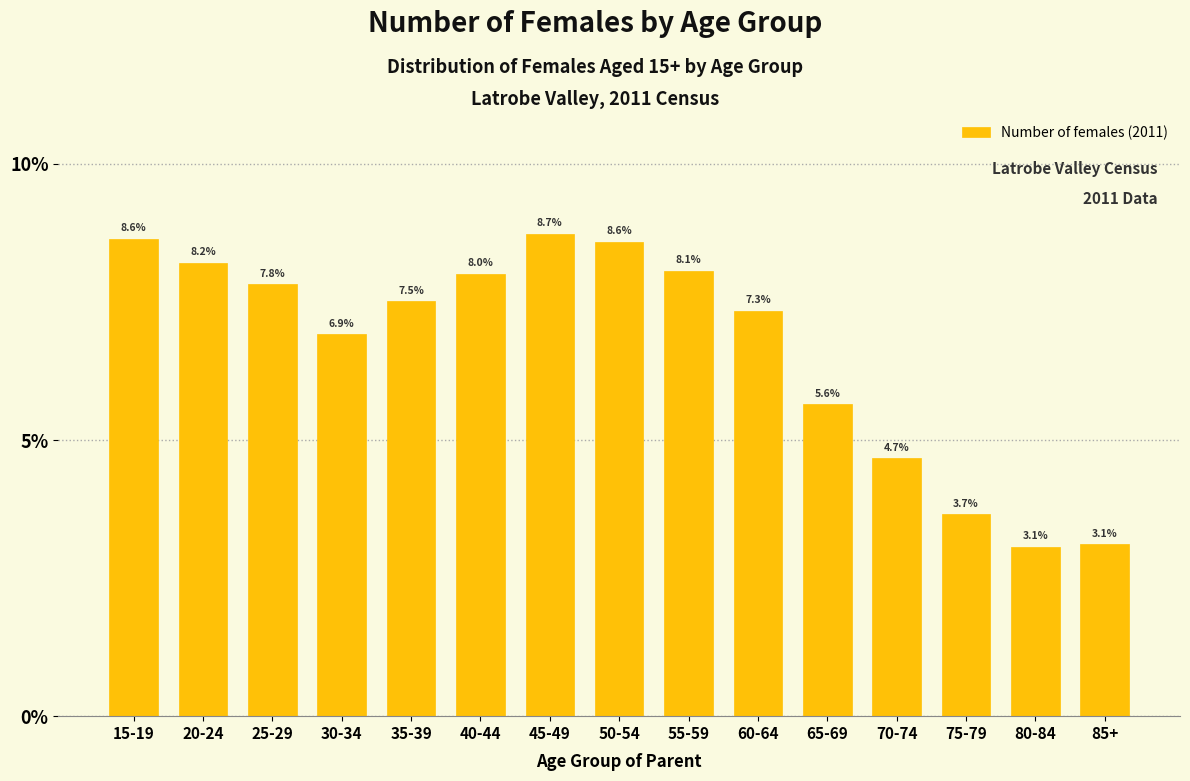

Reading left to right, transcribe all the data shown in this chart.

15-19=8.6	20-24=8.2	25-29=7.8	30-34=6.9	35-39=7.5	40-44=8.0	45-49=8.7	50-54=8.6	55-59=8.1	60-64=7.3	65-69=5.6	70-74=4.7	75-79=3.7	80-84=3.1	85+=3.1